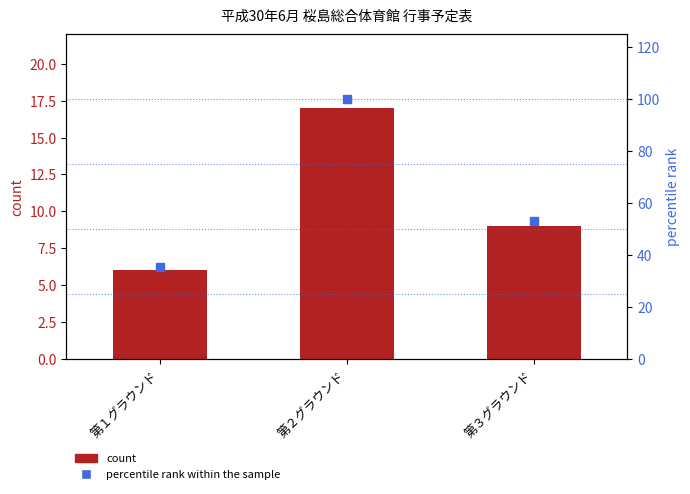

Which series reaches the minimum Y coordinate?

count